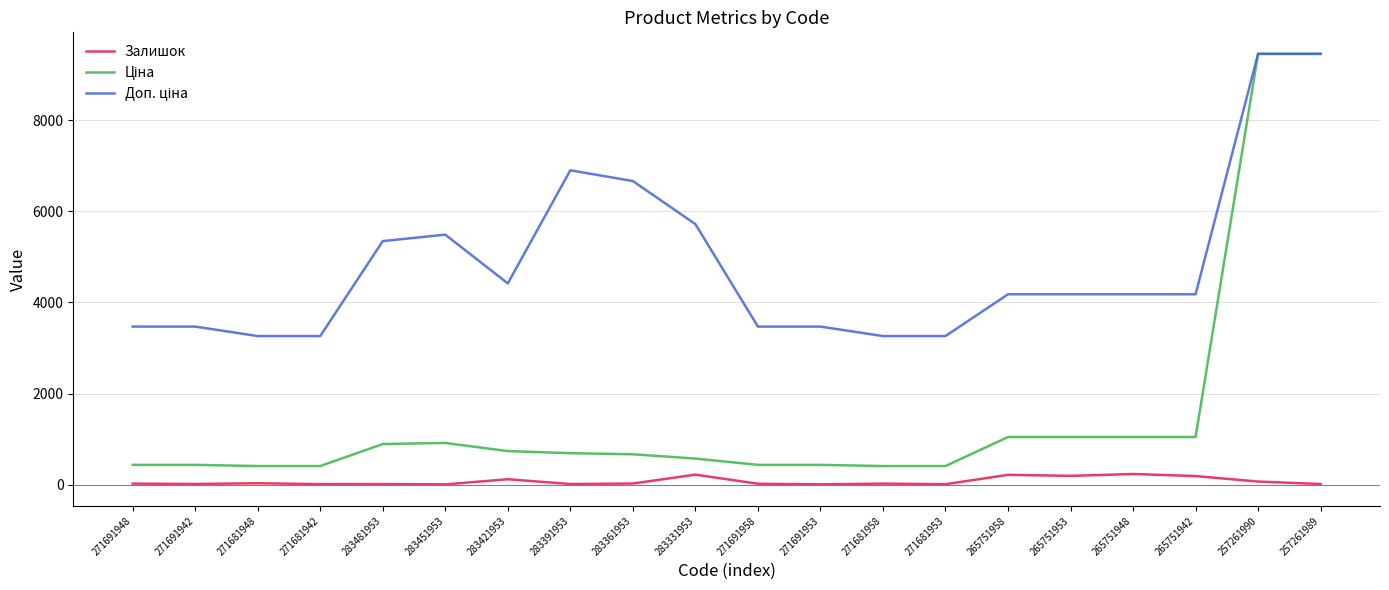

What is the total value across all series at 283331953?

6511.6